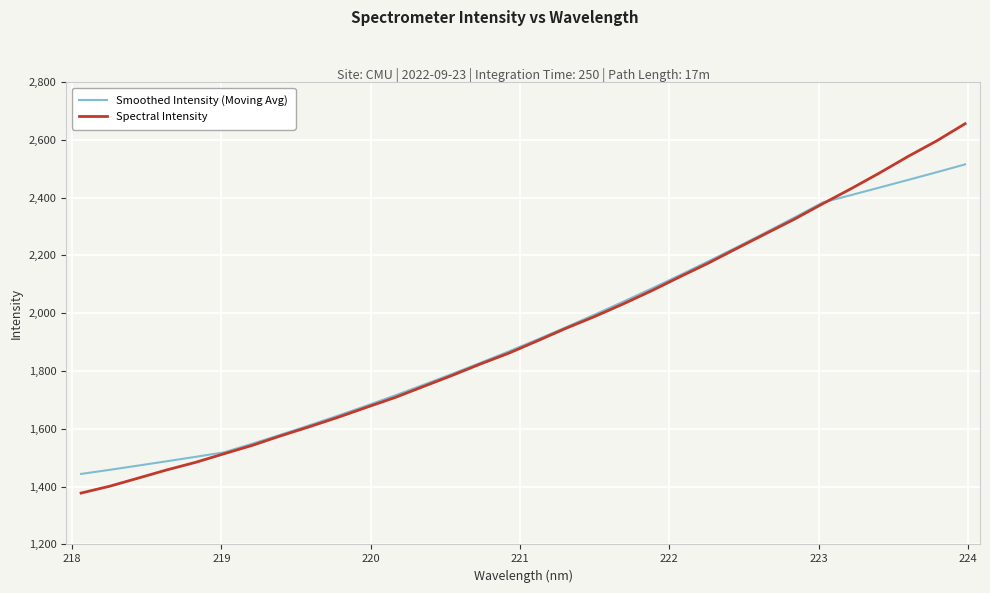

How many series are shown in this chart?

2